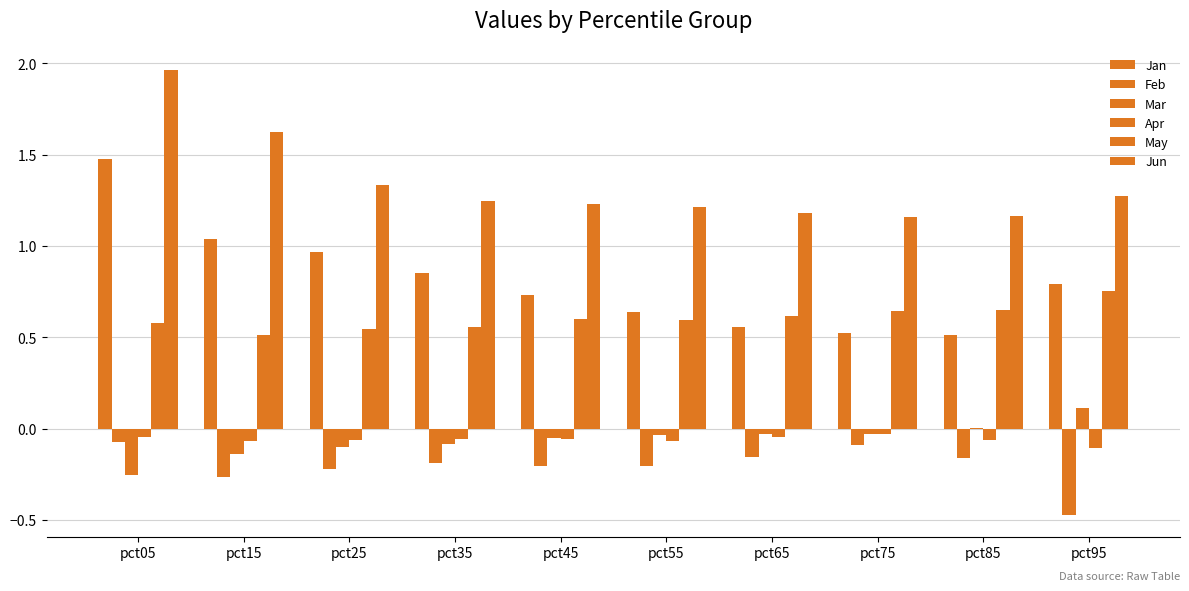

What is the value of the Feb bar at the 8th from the left?

-0.1